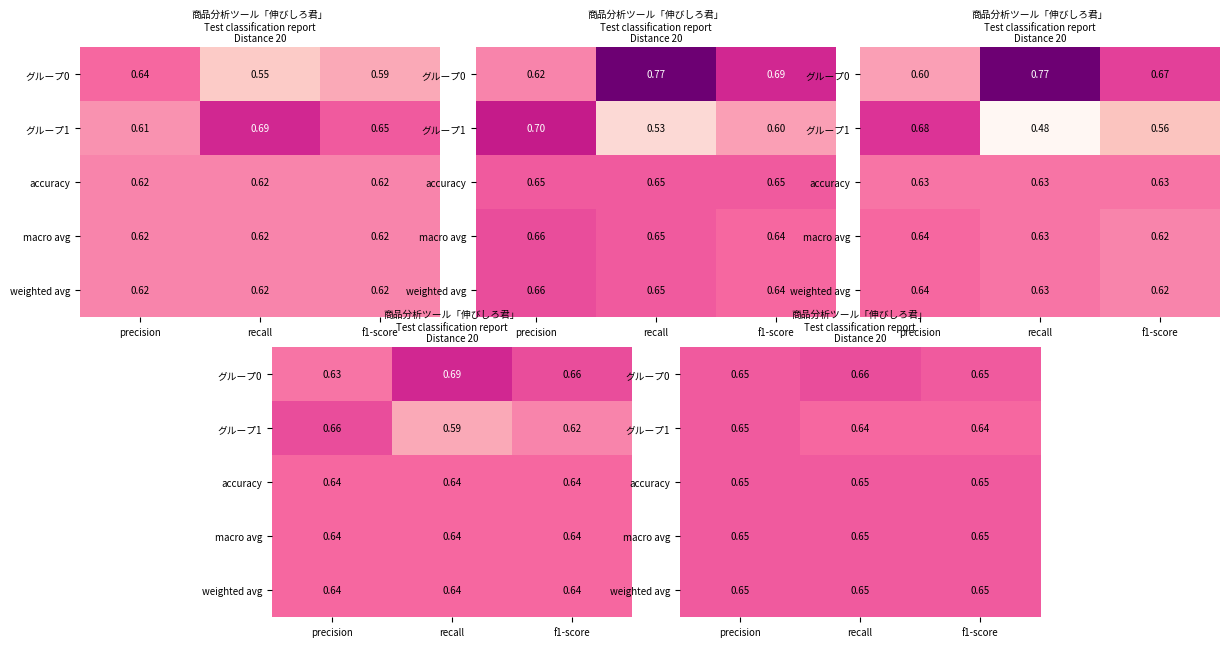

Which category has the highest value across all series?

recall